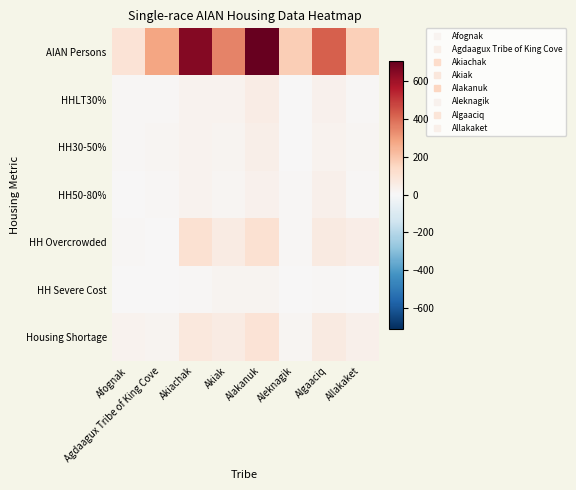

Which series changed the most between Afognak and Agdaagux Tribe of King Cove?

AIAN Persons